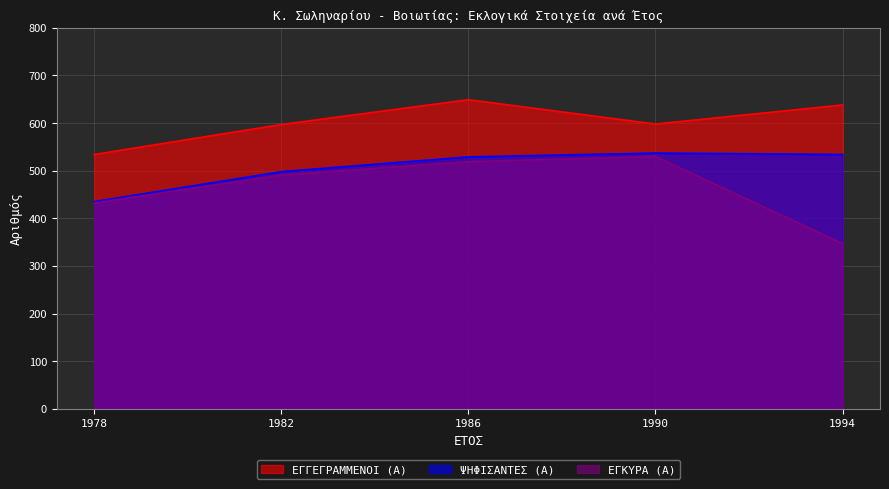

True or false: ΨΗΦΙΣΑΝΤΕΣ (Α) has a value of 534 at 1994.

True